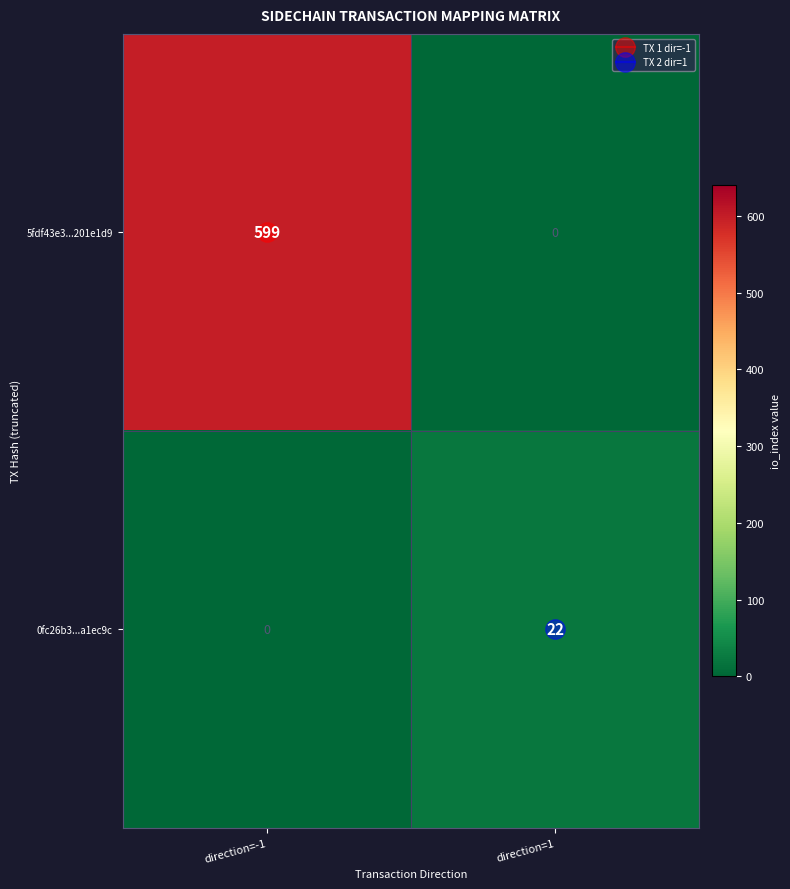

At which label does 0fc26b3...a1ec9c reach its peak?

direction=1